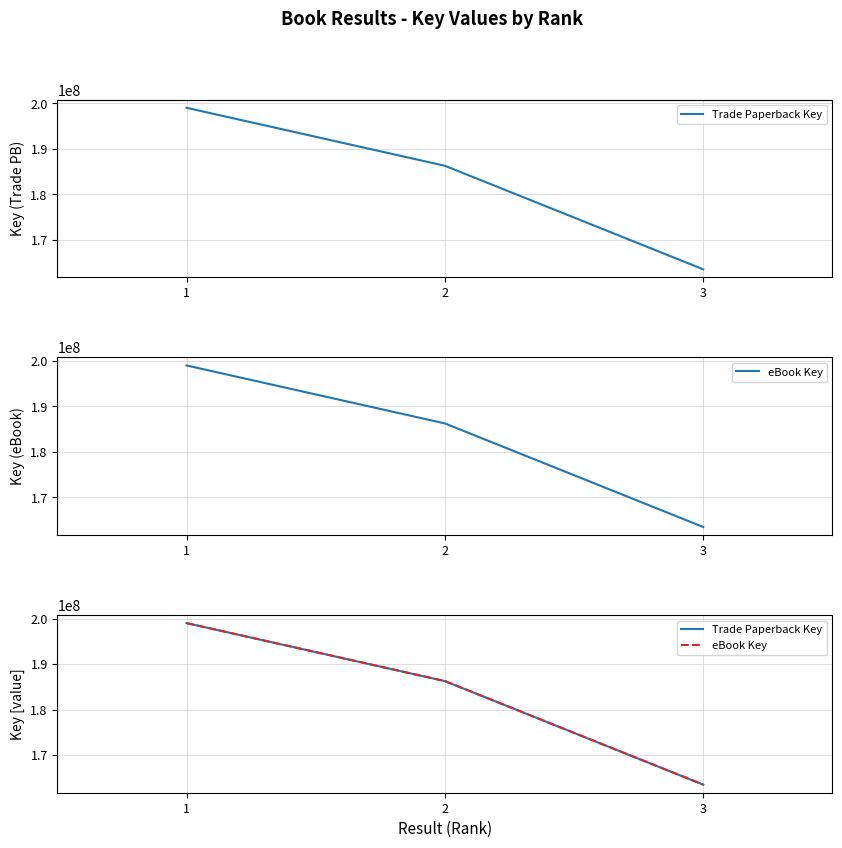

Reading left to right, what are all the values shown in this chart?

Trade Paperback Key: 199017923	186275327	163517981
eBook Key: 199017923	186275327	163517981